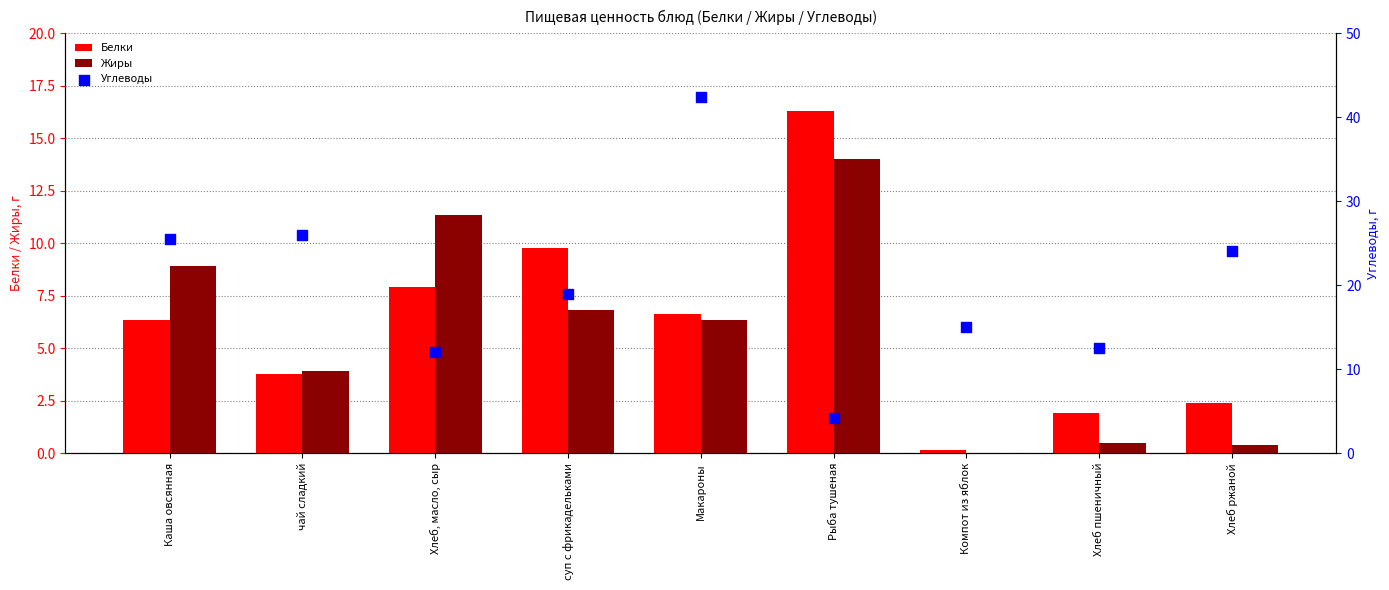

Which series contains the lowest Y value?

Жиры